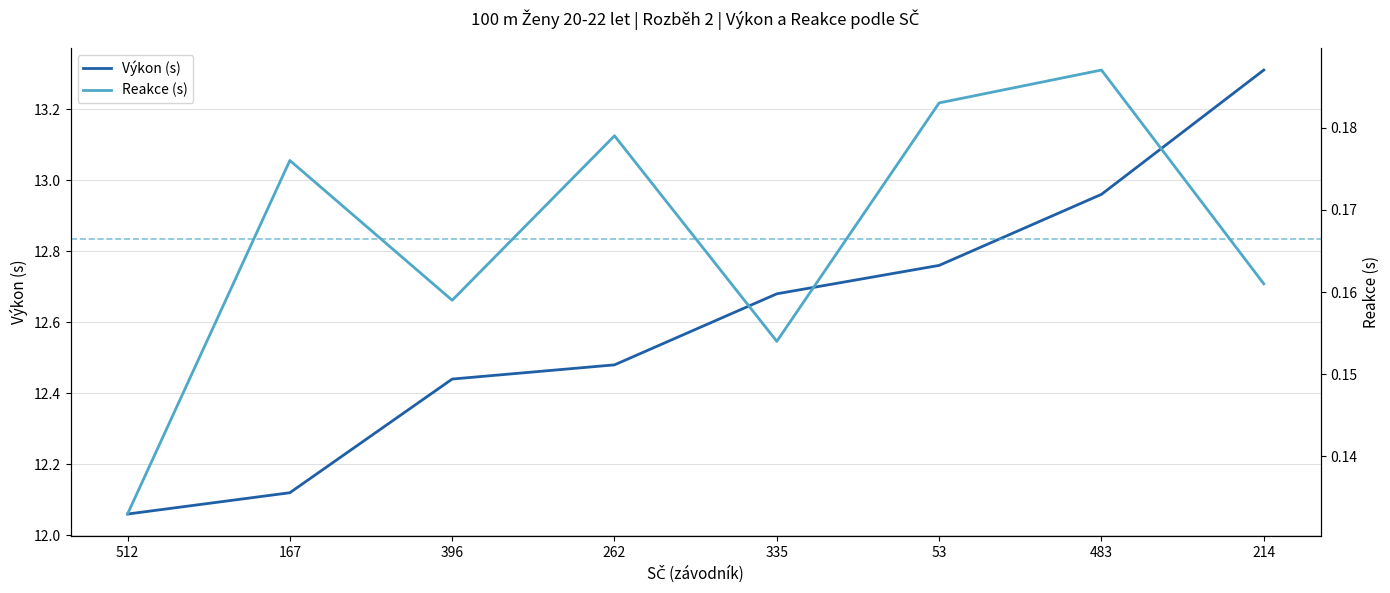

List the labels in order of Výkon (s) value, largest first.

214, 483, 53, 335, 262, 396, 167, 512